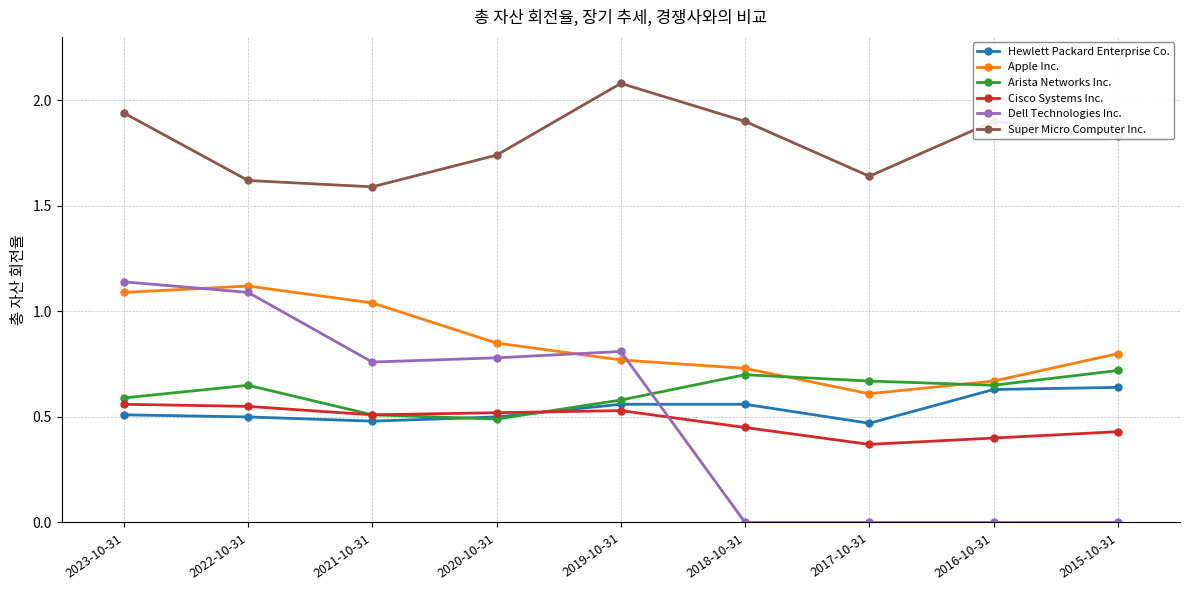

List the series in order of their peak value, highest first.

Super Micro Computer Inc., Dell Technologies Inc., Apple Inc., Arista Networks Inc., Hewlett Packard Enterprise Co., Cisco Systems Inc.